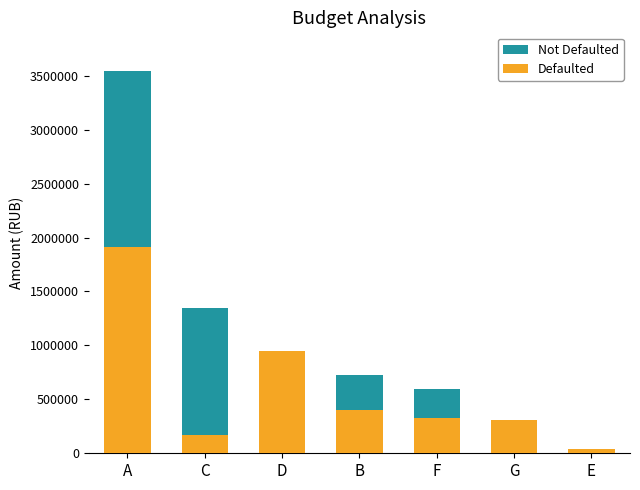

Reading left to right, extract all data points from this chart.

Not Defaulted: A=3547508.8	C=1346007.1	D=947143.6	B=722274.4	F=599560.0	G=311376.7	E=36207.0
Defaulted: A=1910400.0	C=165000.0	D=947143.6	B=404500.0	F=330000.0	G=311376.7	E=36207.0